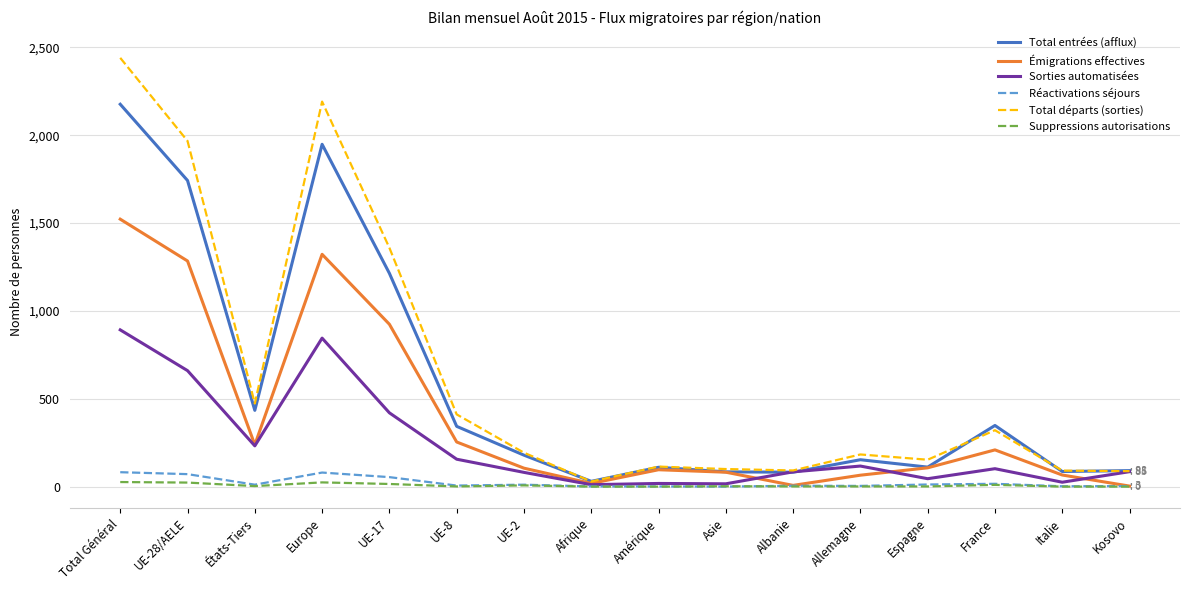

Where does the Total départs (sorties) series first go above 193?

Total Général